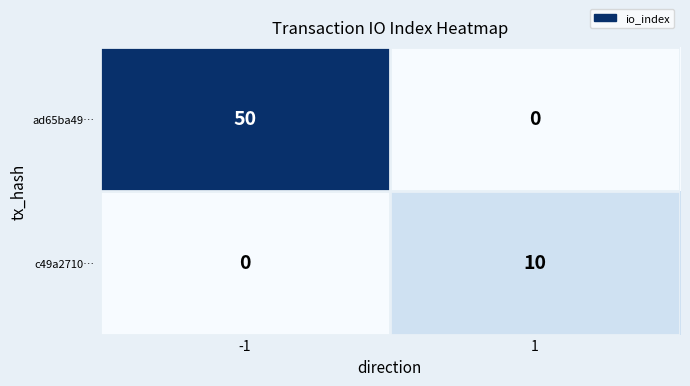

Reading right to left, what are all the values shown in this chart?

ad65ba49…: 0	50
c49a2710…: 10	0